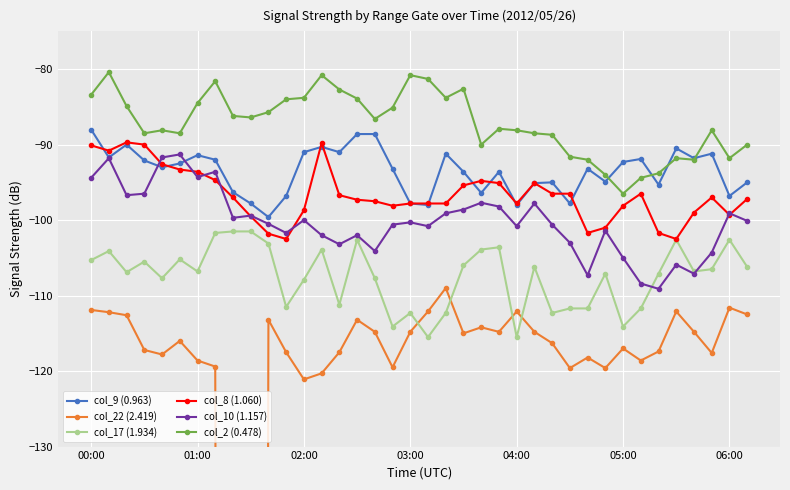

What is the difference between the second highest and second lowest values in the col_2 (0.478) series?

13.6